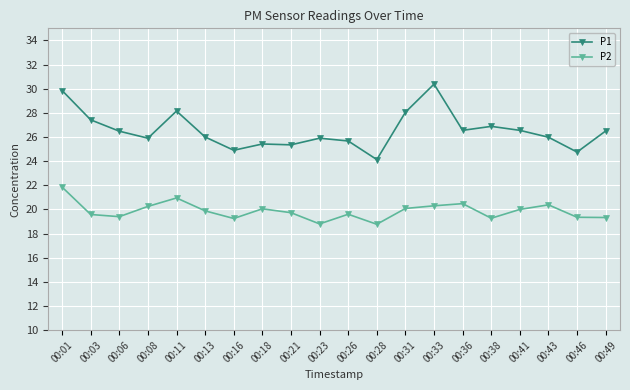

List the series in order of their overall mean, highest first.

P1, P2